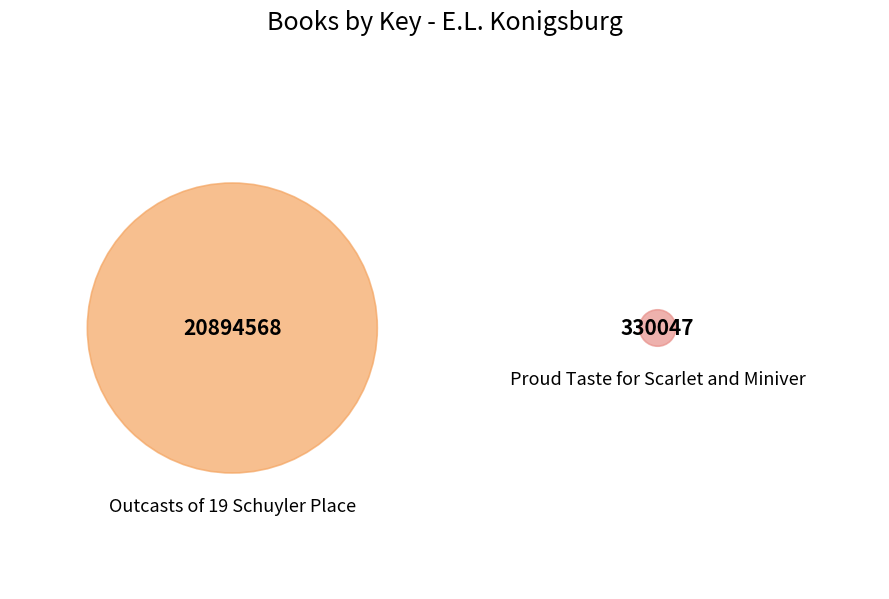

What is the largest slice in the pie chart?

Outcasts of 19 Schuyler Place